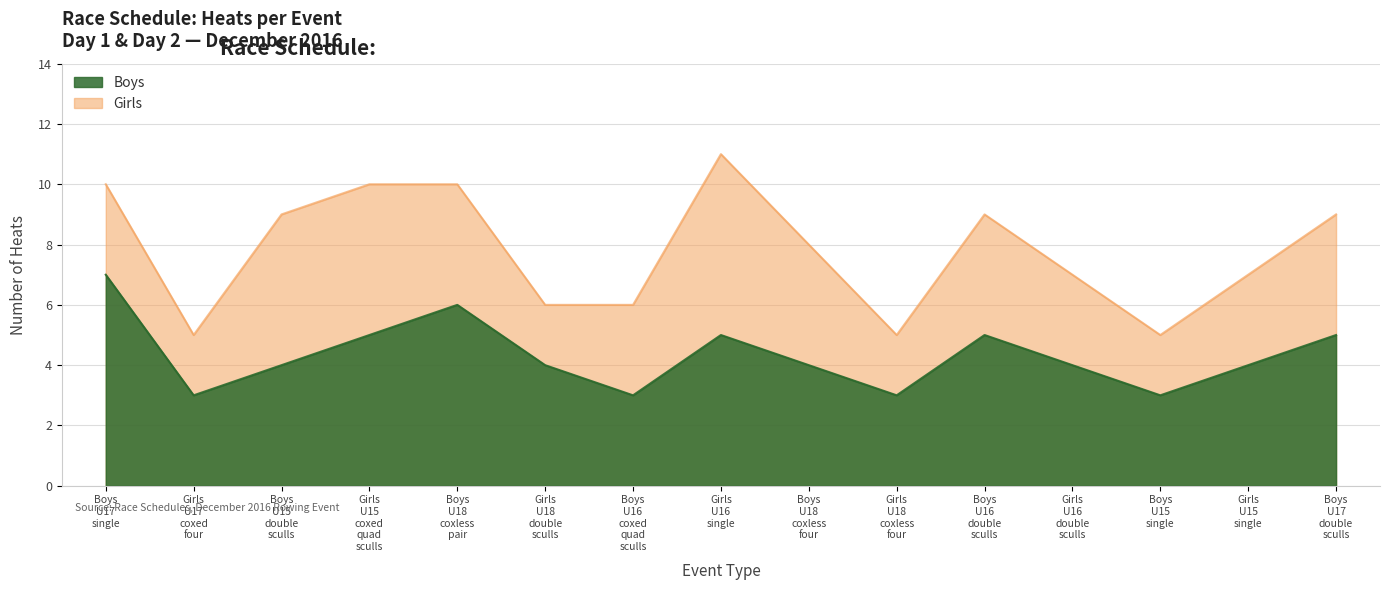

Read the value at Boys U17 double sculls.

5